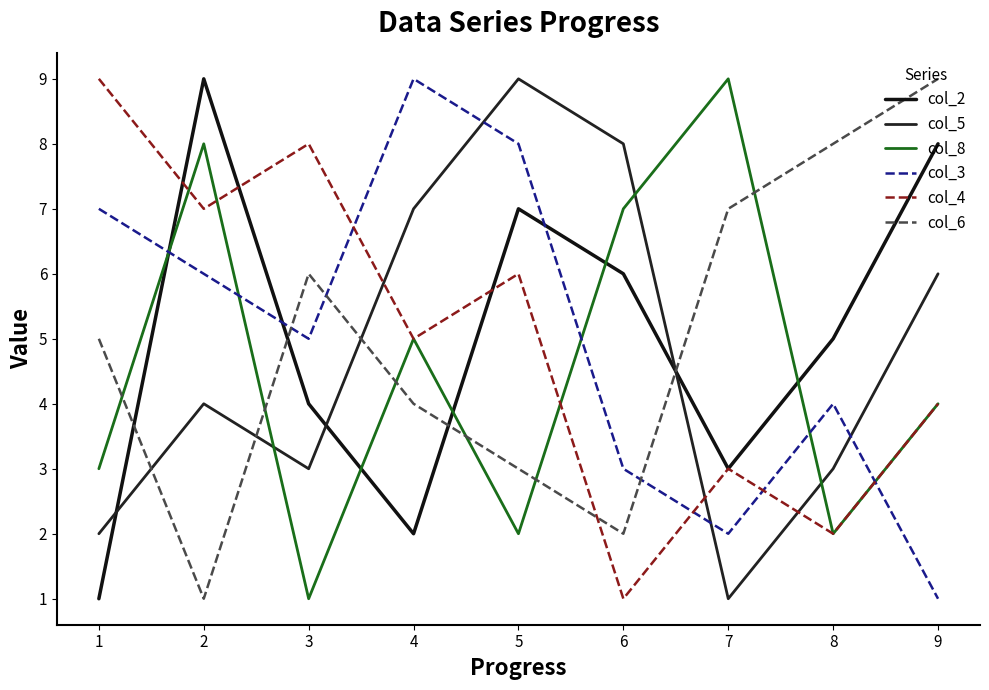

Which series changed the most between 8 and 9?

col_2